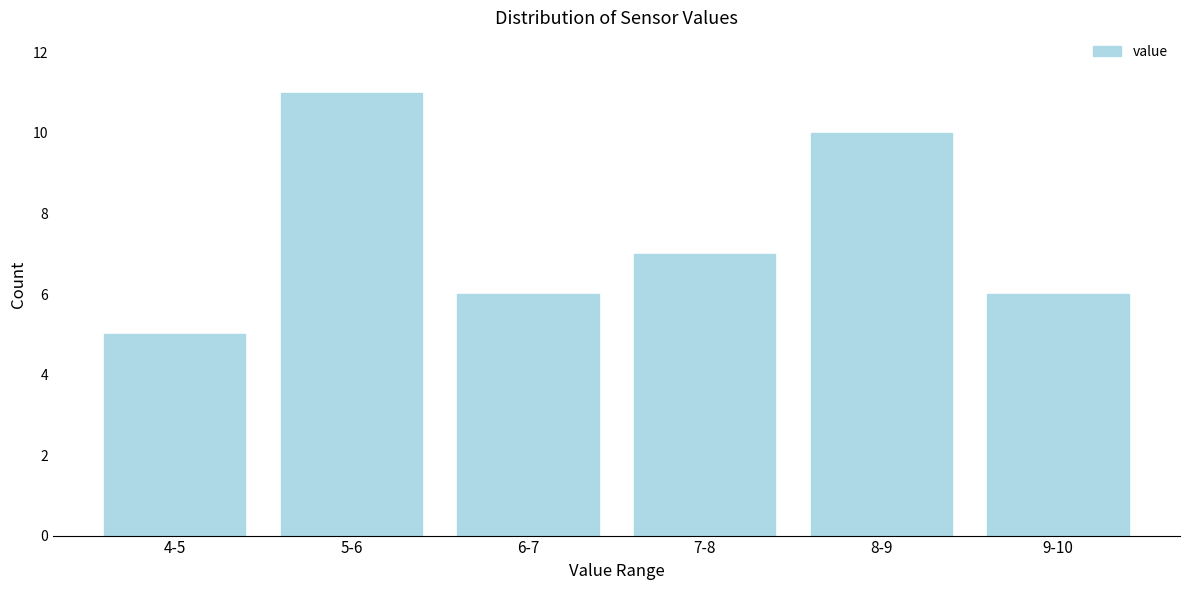

Reading left to right, what are all the values shown in this chart?

5	11	6	7	10	6